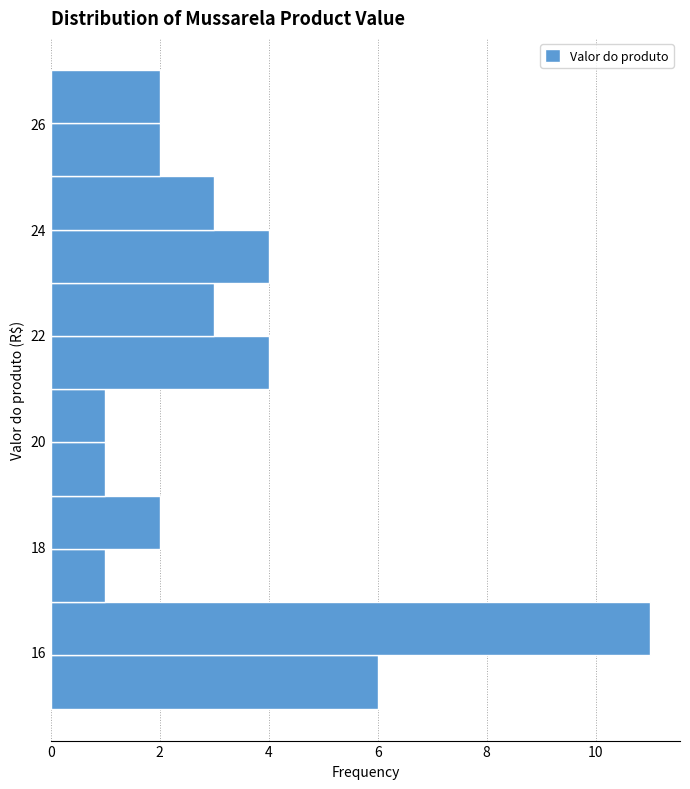

Reading bottom to top, transcribe this chart: for each bar, give the range it covers on the y-axis and its length. Neither the bar edges nor the lengths are printed on the chart, so give them approximately, as read against the axes.

15 to 16: 6
16 to 17: 11
17 to 18: 1
18 to 19: 2
19 to 20: 1
20 to 21: 1
21 to 22: 4
22 to 23: 3
23 to 24: 4
24 to 25: 3
25 to 26: 2
26 to 27: 2